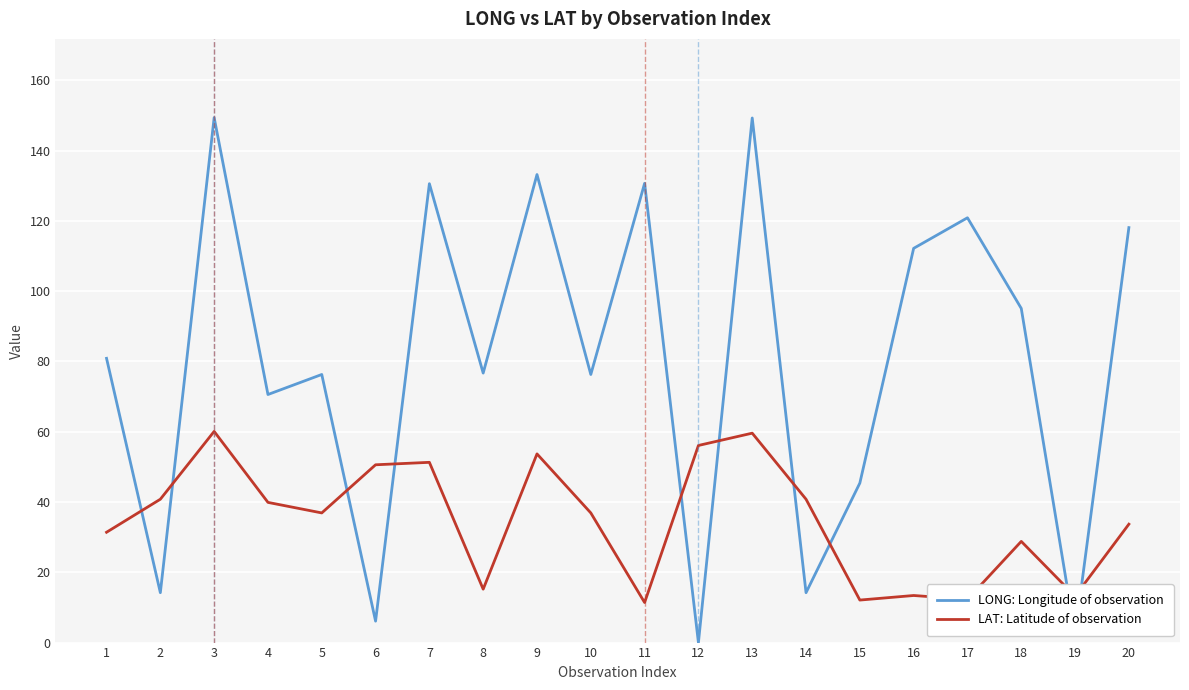

Which series has the largest total across all categories?

LONG: Longitude of observation